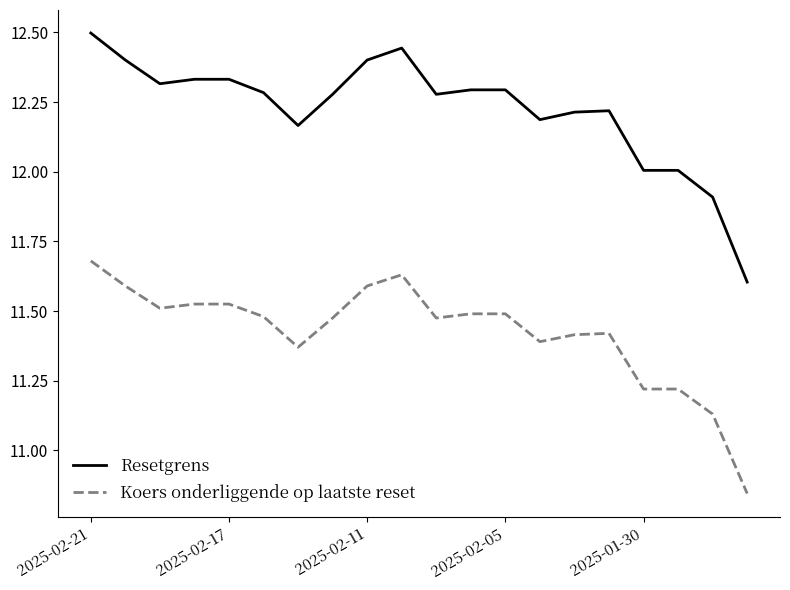

What is the difference between the maximum and minimum values in the Resetgrens series?

0.9